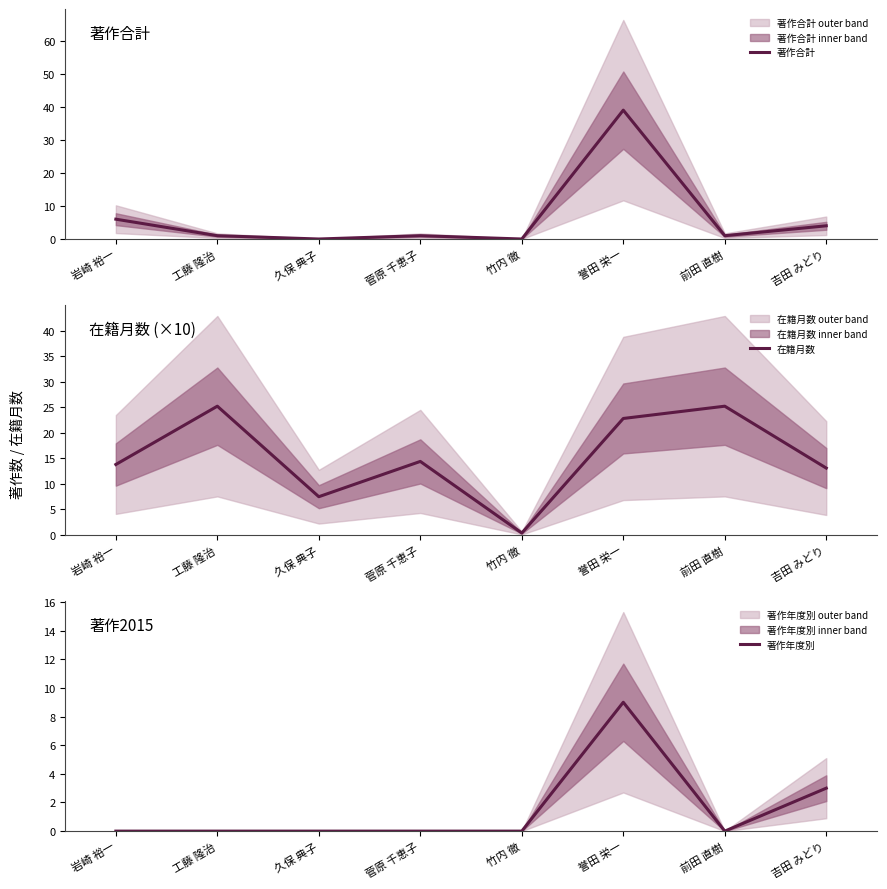

What is the label of the 5th point from the left?

竹内 徹